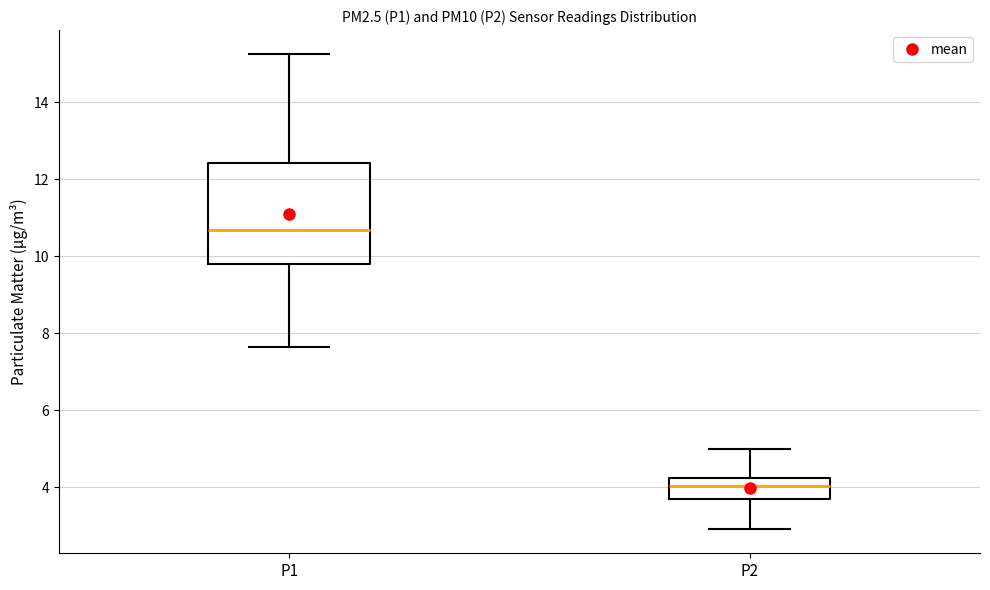

Reading left to right, read every box against the y-axis: the position of its median line, the range the box covers, and the ends of its whiskers. The values are not printed on the chart, so give them approximately, as read against the axis.

P1: median 10.6, box 9.8 to 12.4, whiskers 7.6 to 15.2
P2: median 4.0, box 3.8 to 4.2, whiskers 3.0 to 5.0